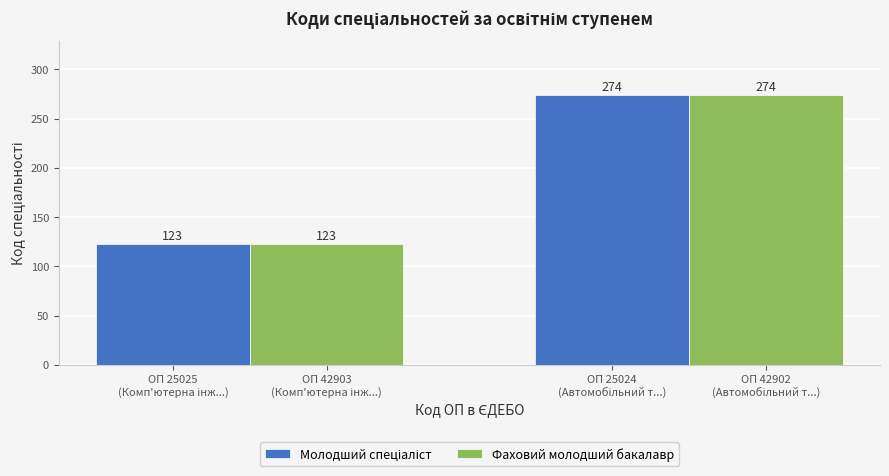

What is the smallest value displayed?

123